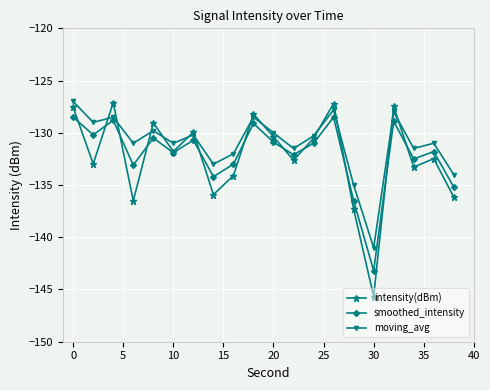

How many interior local peaks does the smoothed_intensity series have?

7